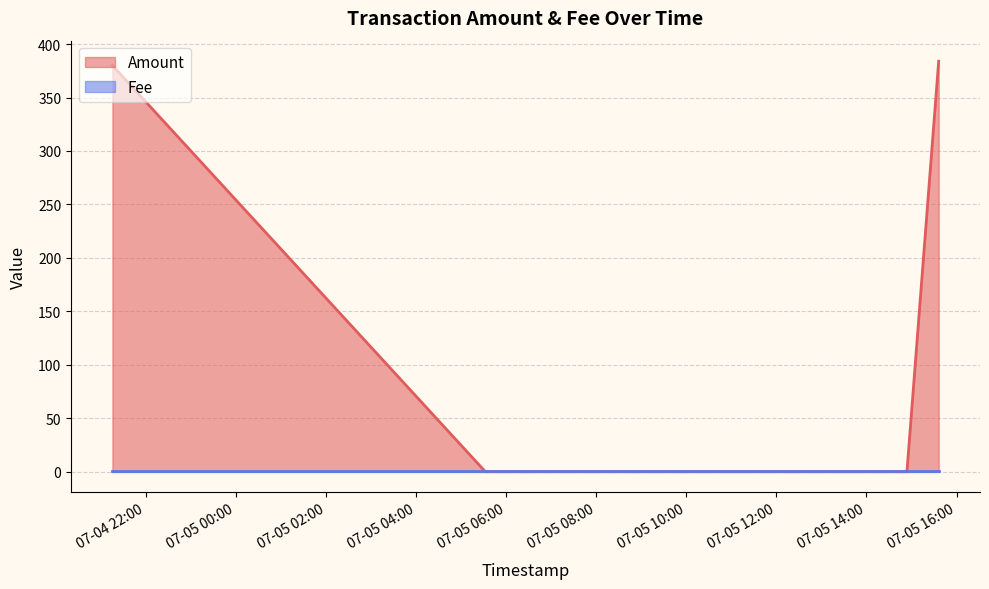

Is it true that the value at 2017-07-04 21:15:51 is 380?

True